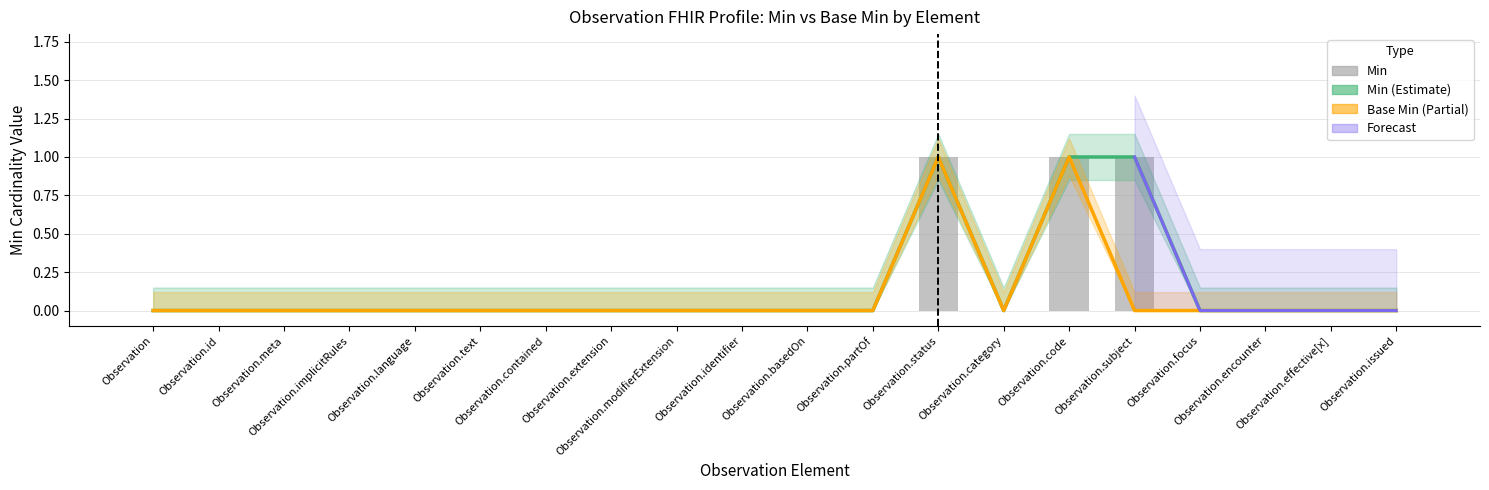

Which has a higher value, Observation.language or Observation.category?

Observation.language